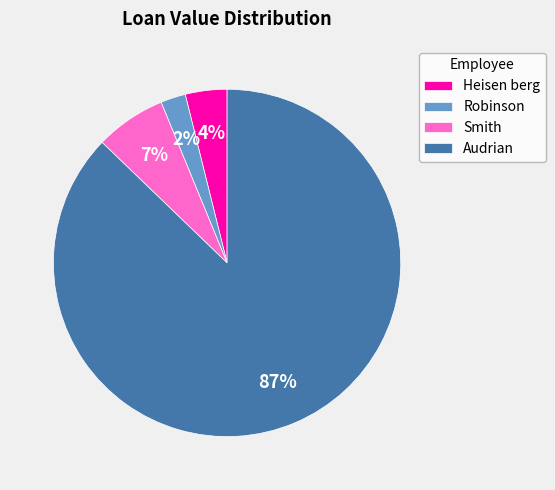

True or false: Smith accounts for 7% of the total.

True